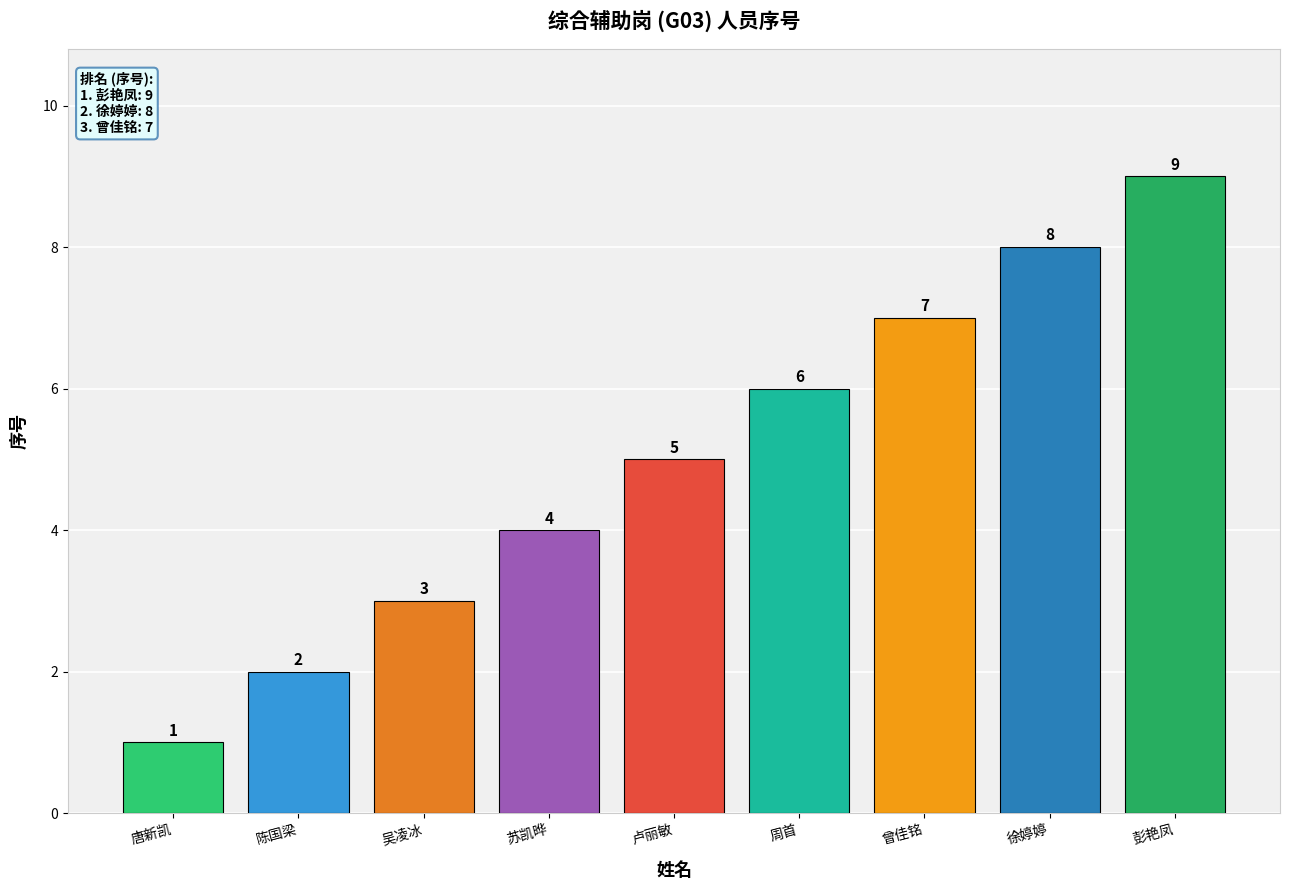

Reading left to right, what are all the values shown in this chart?

1	2	3	4	5	6	7	8	9